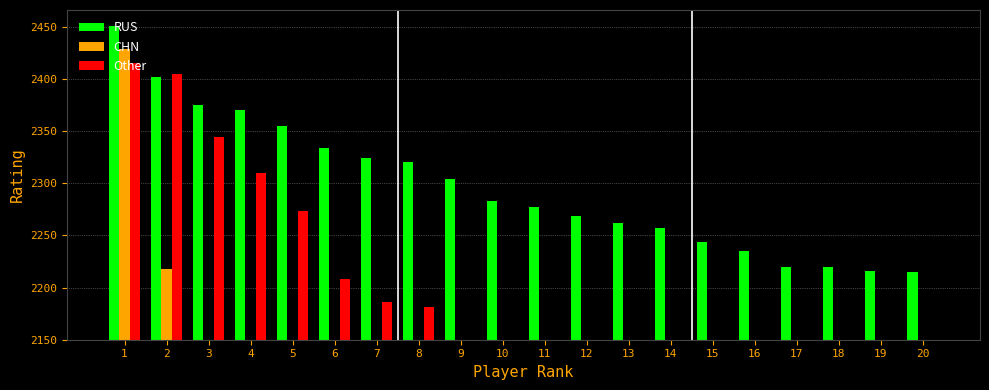

What is the difference between the maximum and minimum values in the Other series?

265